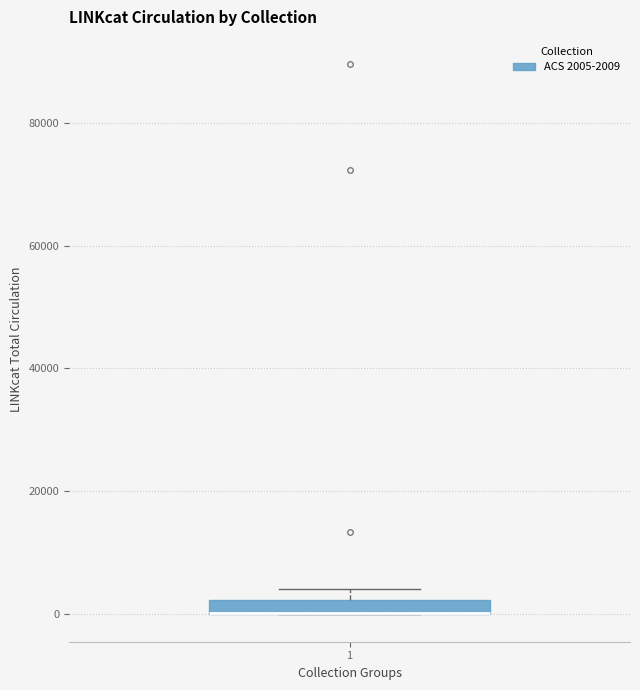

Where is the lower edge of the box at x = 1 on the y-axis? The values are not printed on the chart, so give them approximately, as read against the axis.

0